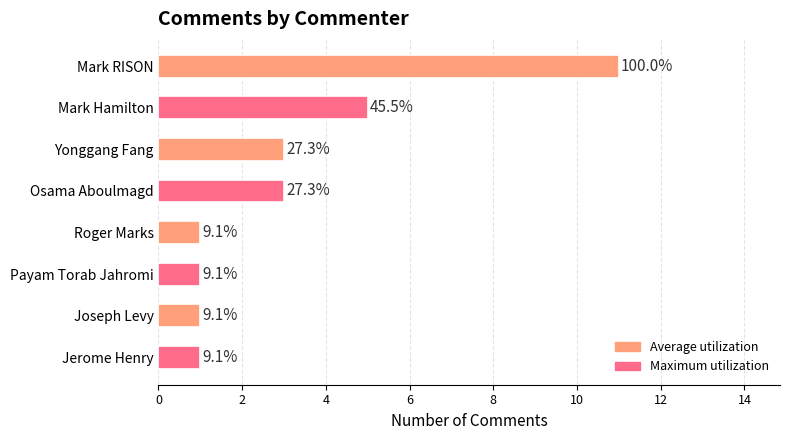

Does the chart contain stacked bars?

No